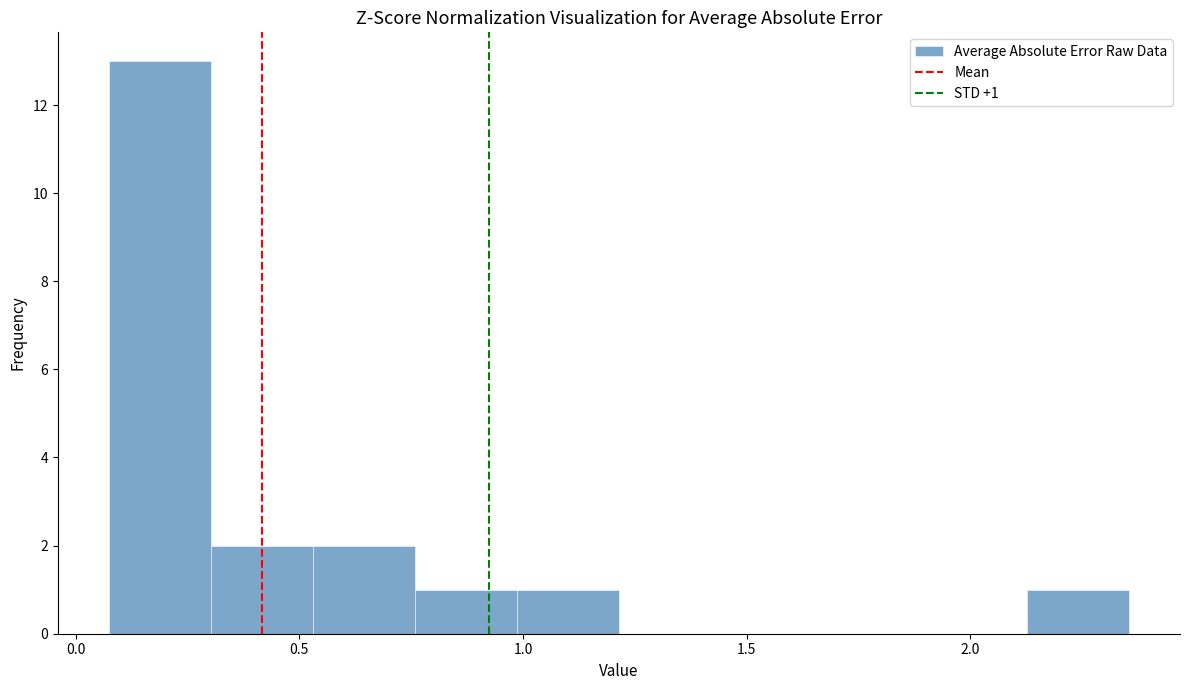

Over which range of the x-axis is the bar tallest?

0.05 to 0.30